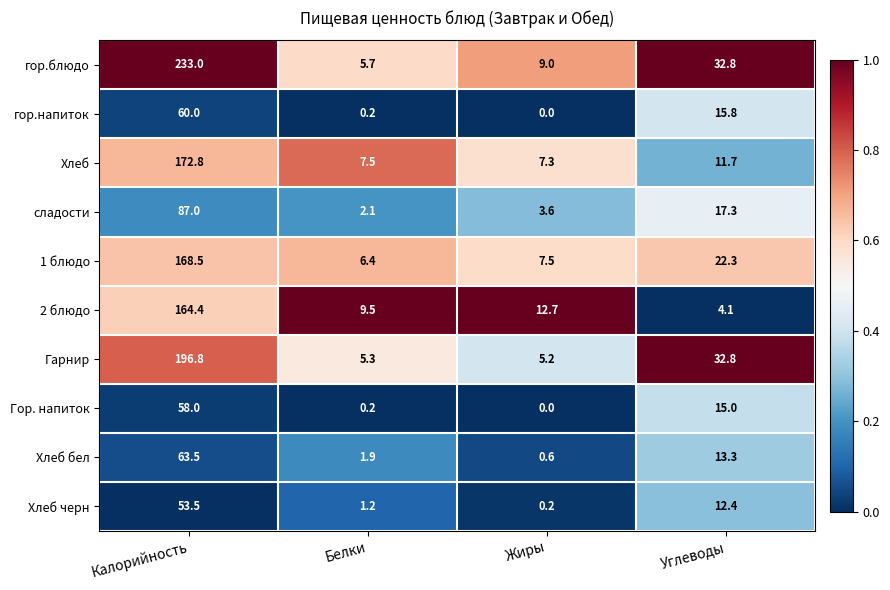

Read the Хлеб бел value at Калорийность.

63.5